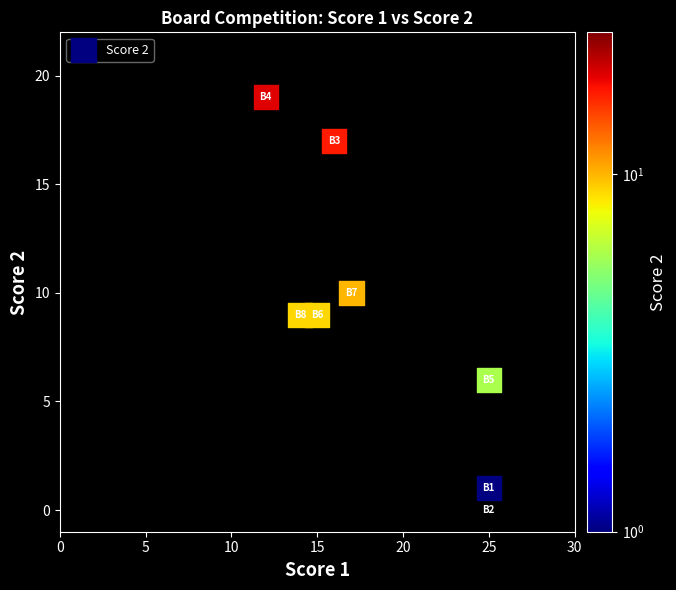

What is the range of Y values (max minus min)?

19